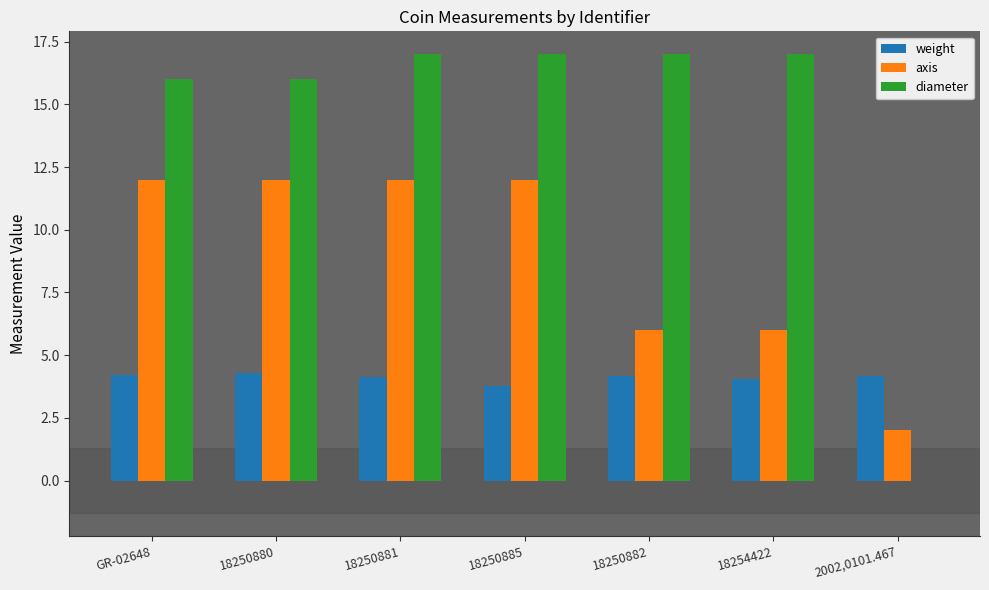

What is the sum of all weight values?

28.8